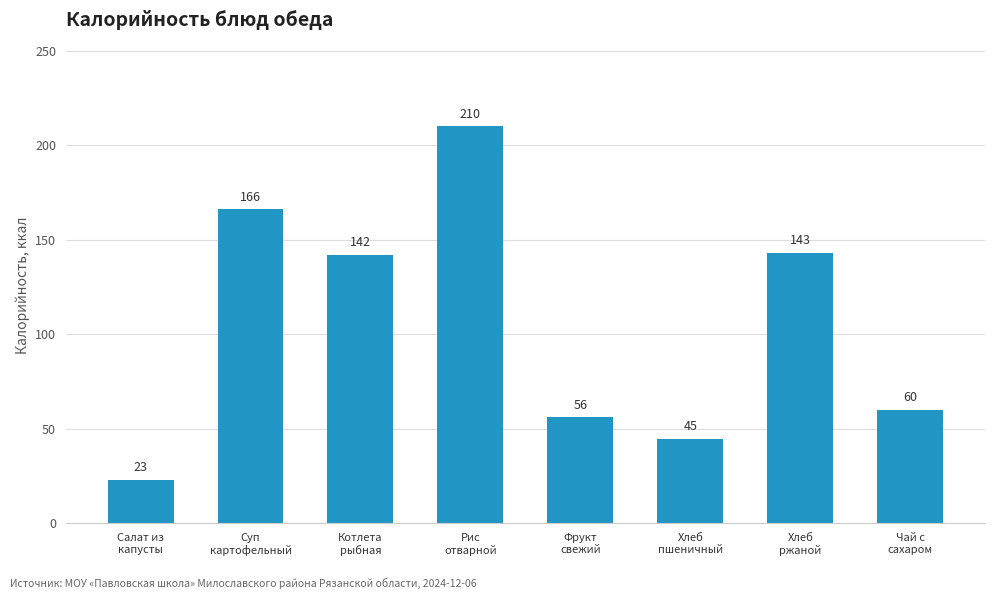

Which label corresponds to the smallest value in the chart?

Салат из
капусты